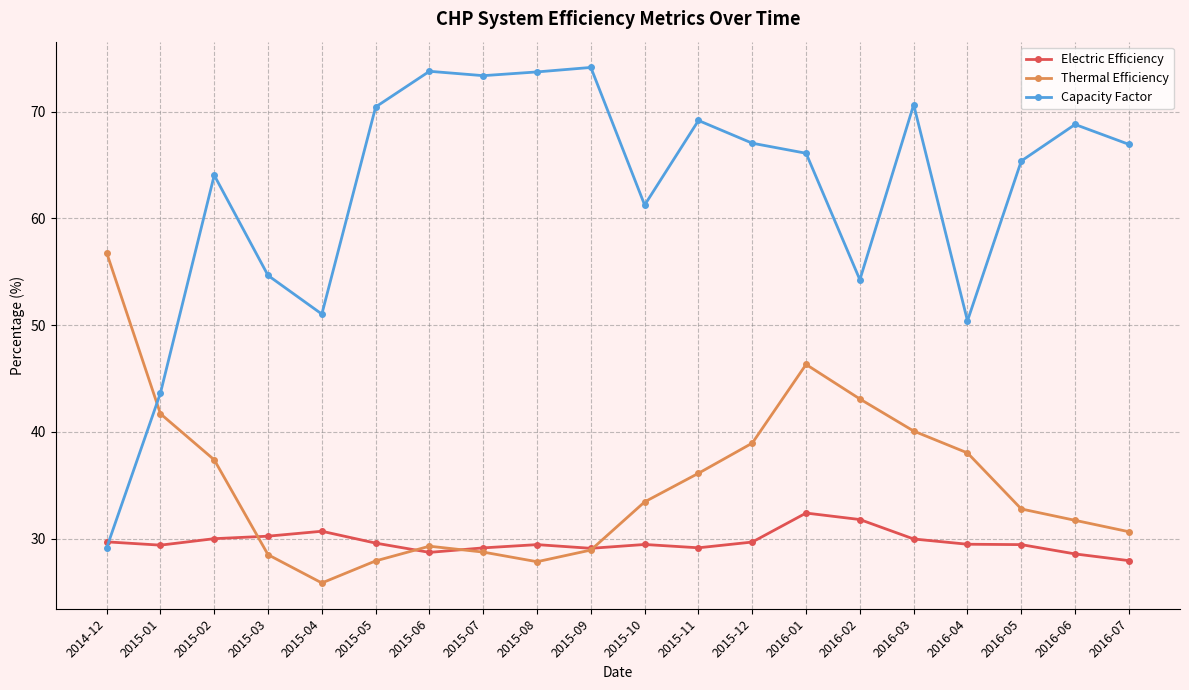

True or false: Thermal Efficiency has more than 2 points higher than both neighbors.

False